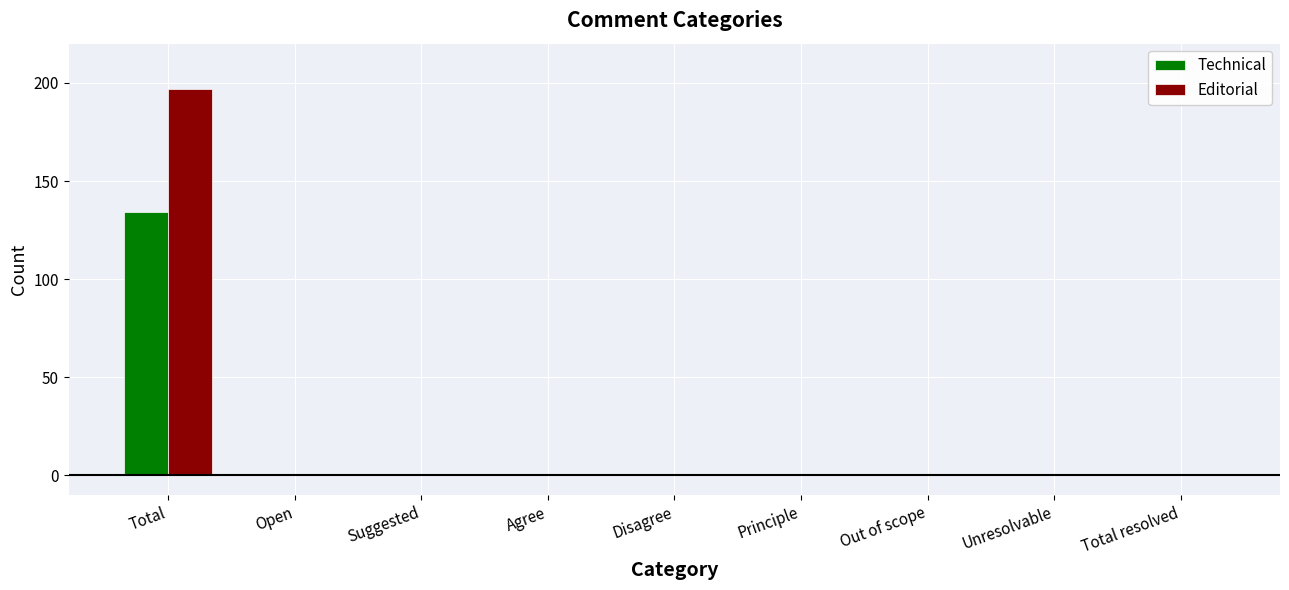

What is the highest value of the Editorial series?

197